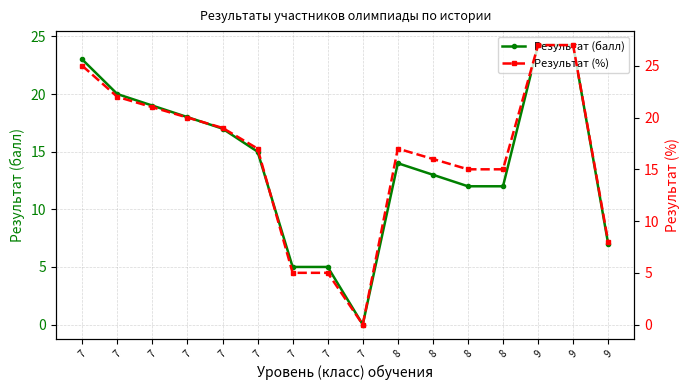

True or false: Результат (%) and Результат (балл) cross at least once.

False